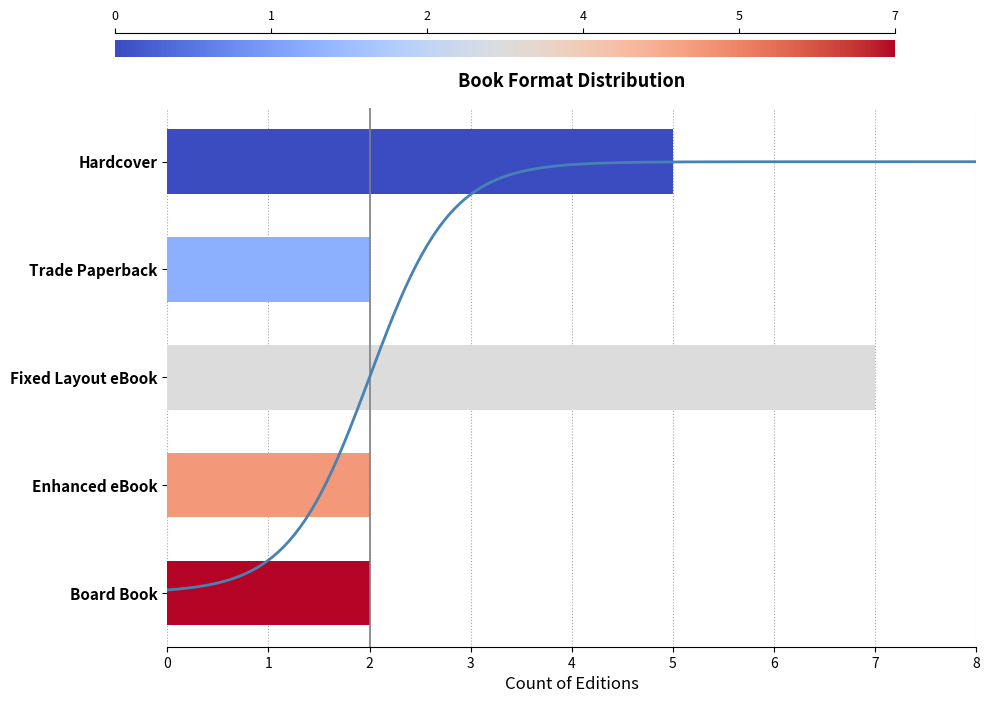

What is the label of the 5th bar from the right?

Hardcover